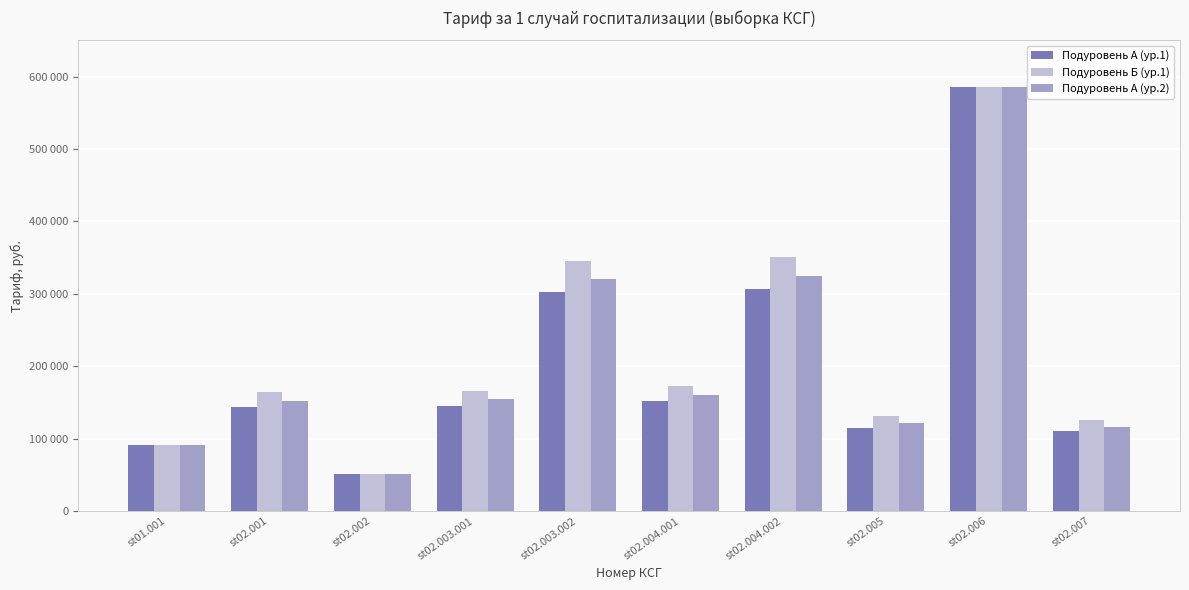

Are the bars horizontal?

No